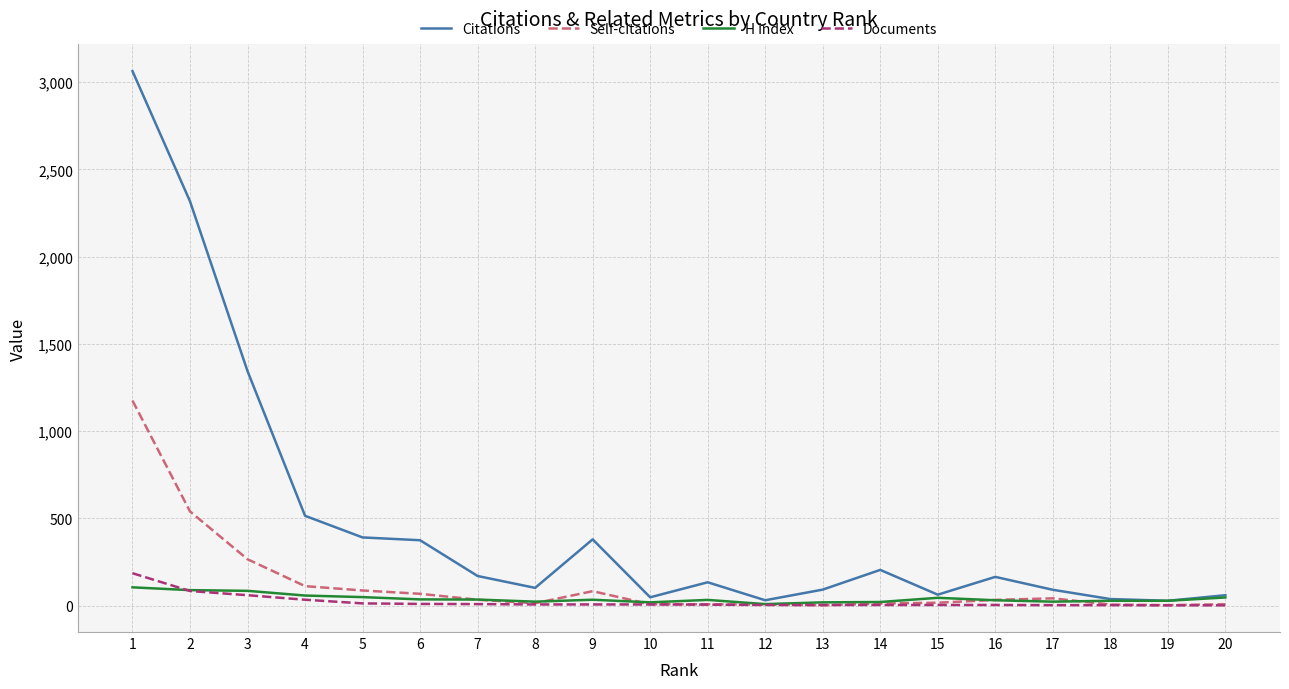

Which series has the largest total across all categories?

Citations